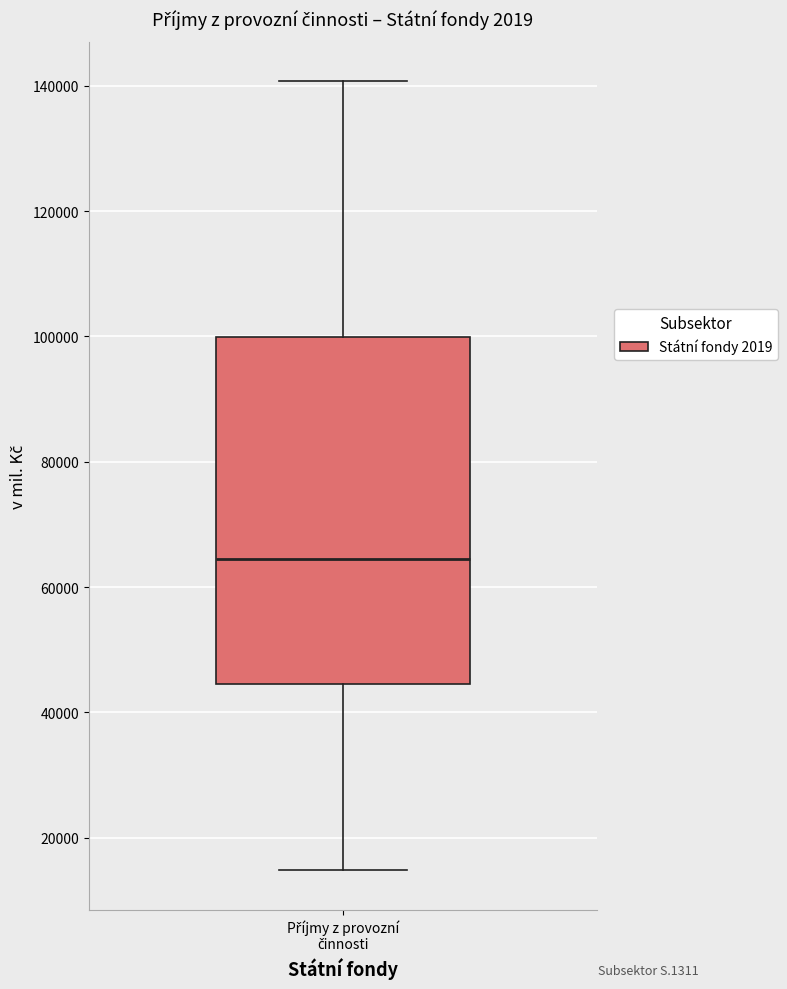

Read this box plot against the y-axis: the position of the median line, the range covered by the box, and the ends of both whiskers. The values are not printed on the chart, so give them approximately, as read against the axis.

median 64000, box 44000 to 100000, whiskers 14000 to 140000